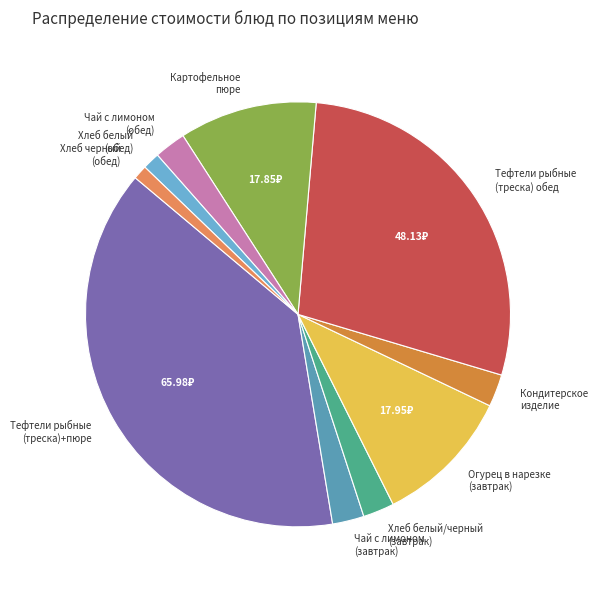

Which slice is the largest?

Тефтели рыбные (треска)+пюре